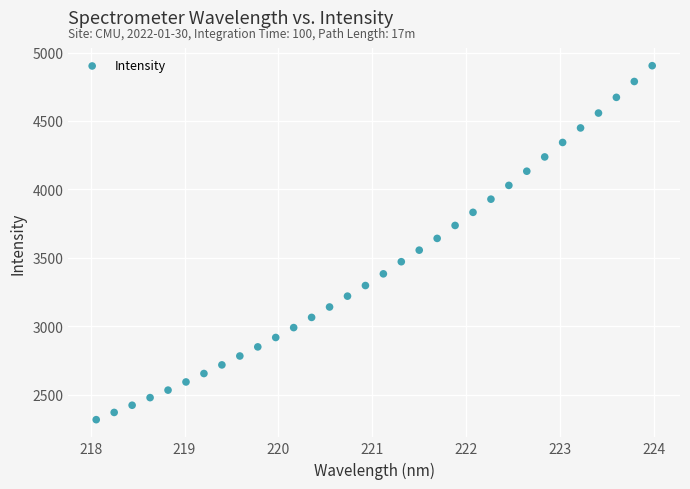

What is the range of X values (max minus min)?

5.9